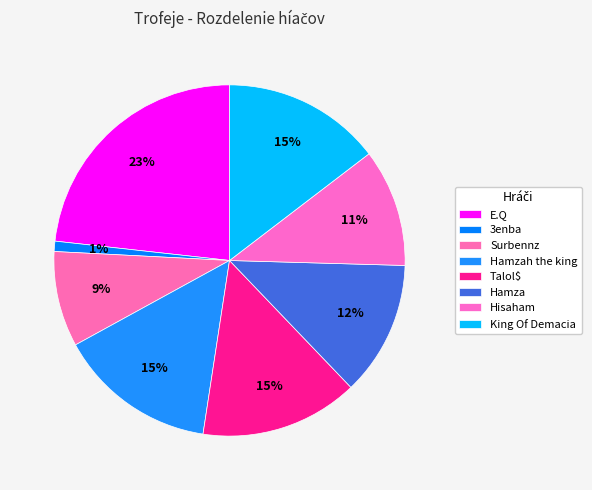

Does any single category account for the majority?

No